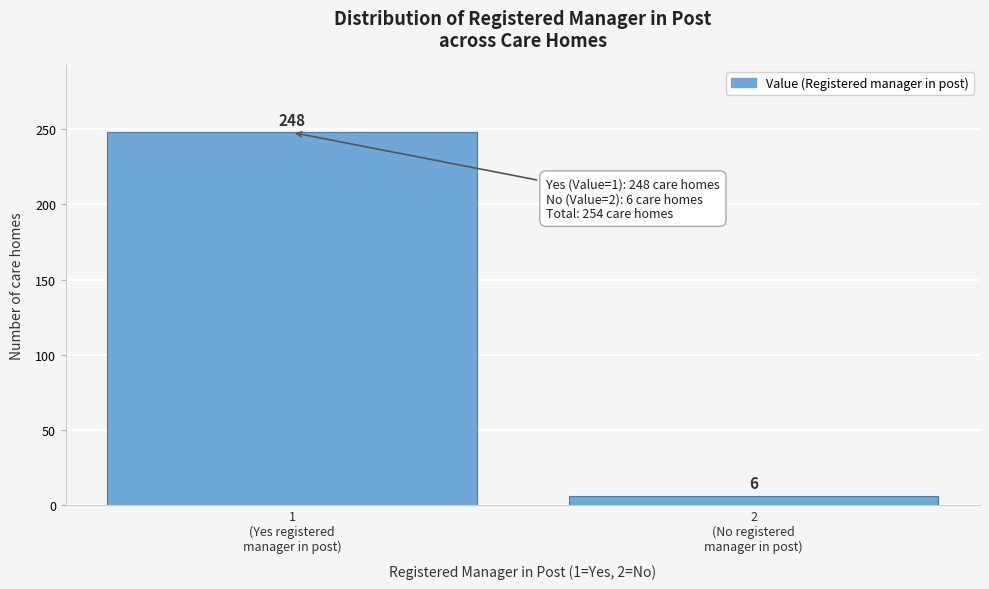

Reading left to right, transcribe all the data shown in this chart.

248	6